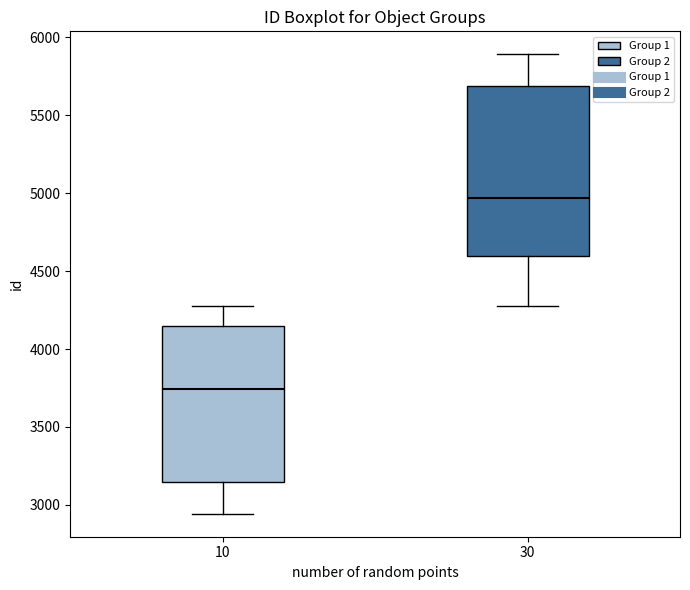

Reading left to right, read every box against the y-axis: the position of its median line, the range the box covers, and the ends of its whiskers. The values are not printed on the chart, so give them approximately, as read against the axis.

10: median 3750, box 3150 to 4150, whiskers 2950 to 4250
30: median 4950, box 4600 to 5700, whiskers 4300 to 5900